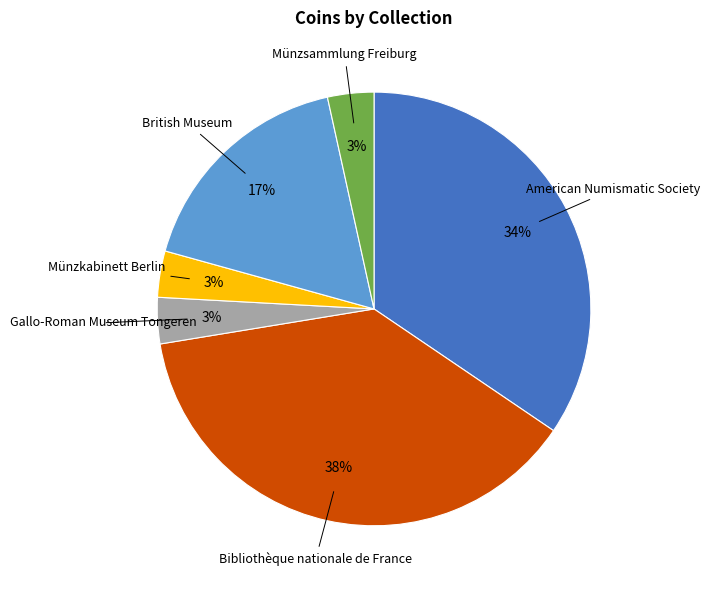

To the nearest percent, what is the average slice percentage?

17%